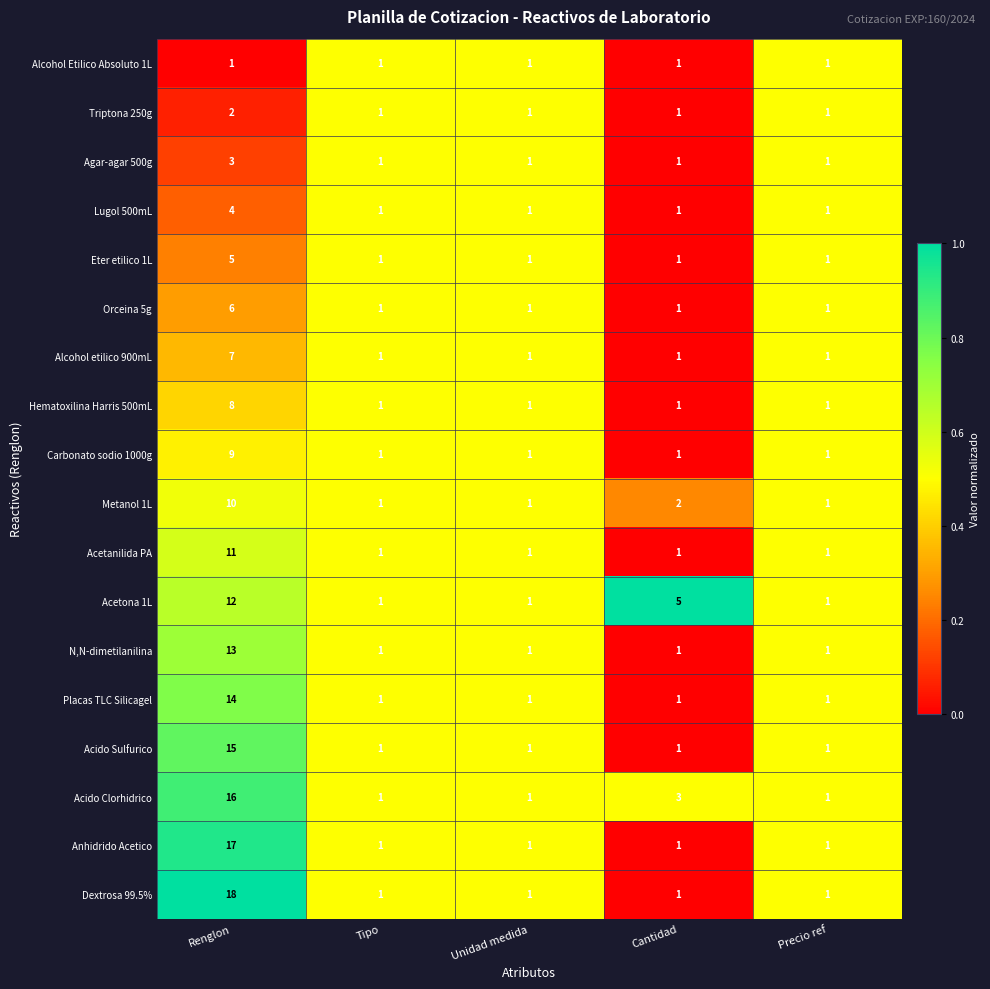

Which series has the widest spread of values?

Dextrosa 99.5%